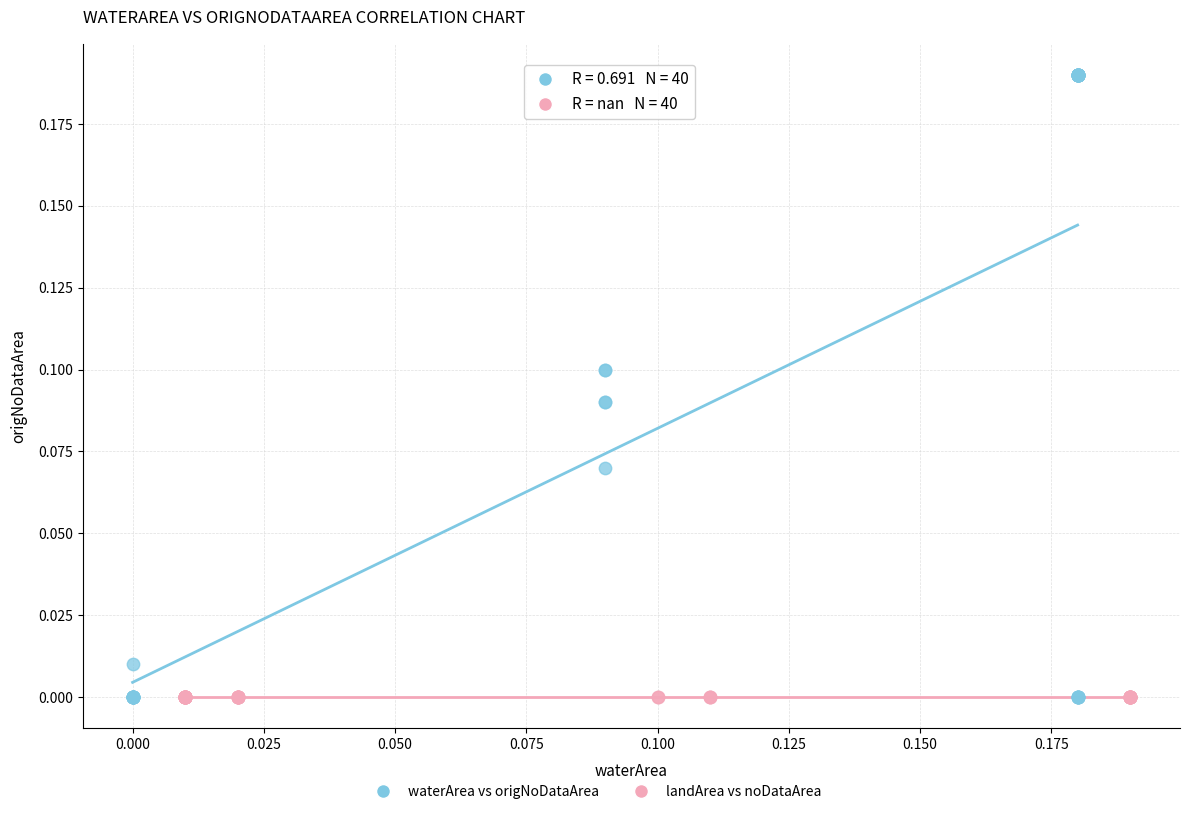

Which series reaches the maximum Y coordinate?

waterArea vs origNoDataArea